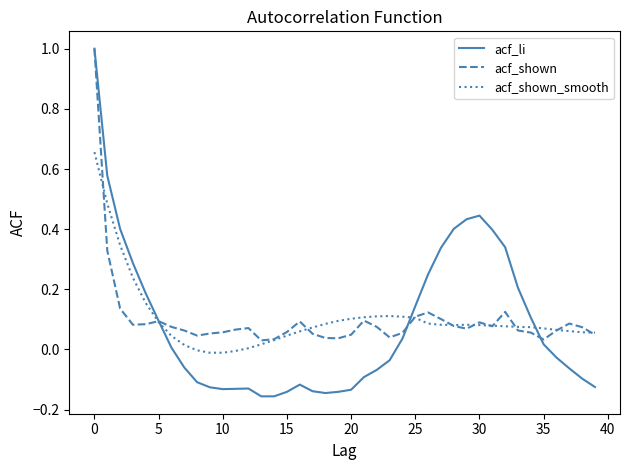

What is the greatest value displayed?

1.0